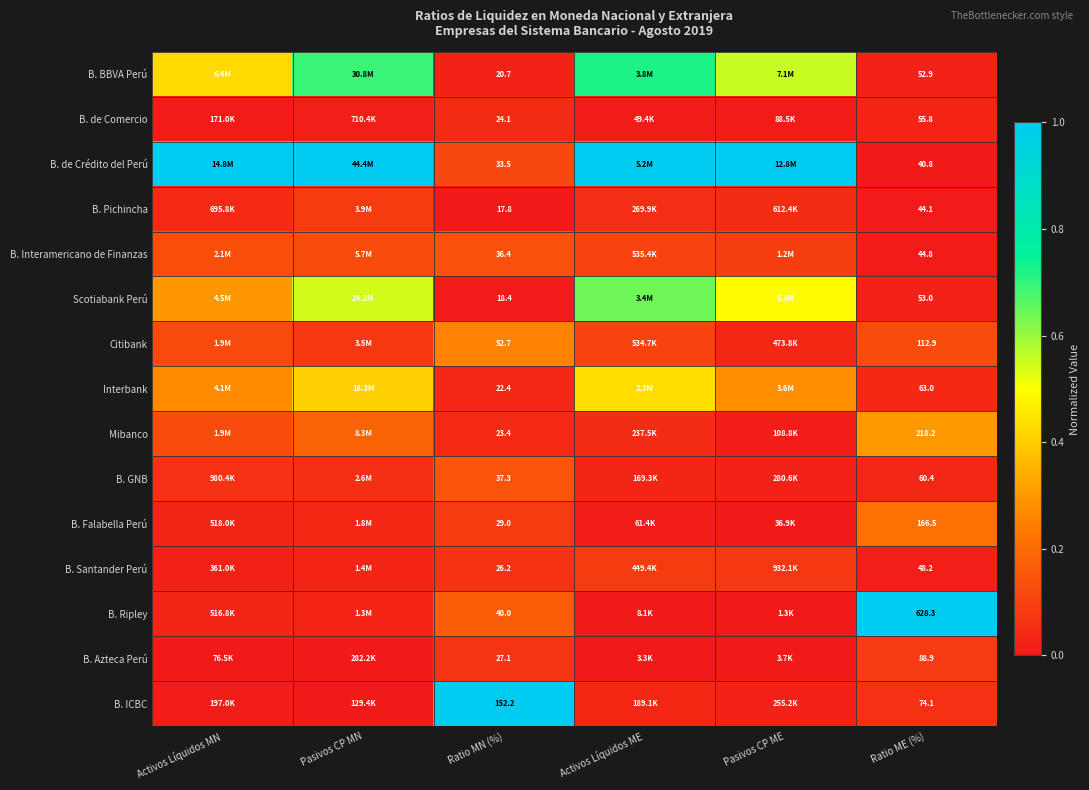

At Ratio ME (%), list the series in order from smallest to largest.

B. de Crédito del Perú, B. Pichincha, B. Interamericano de Finanzas, B. Santander Perú, B. BBVA Perú, Scotiabank Perú, B. de Comercio, B. GNB, Interbank, B. ICBC, B. Azteca Perú, Citibank, B. Falabella Perú, Mibanco, B. Ripley